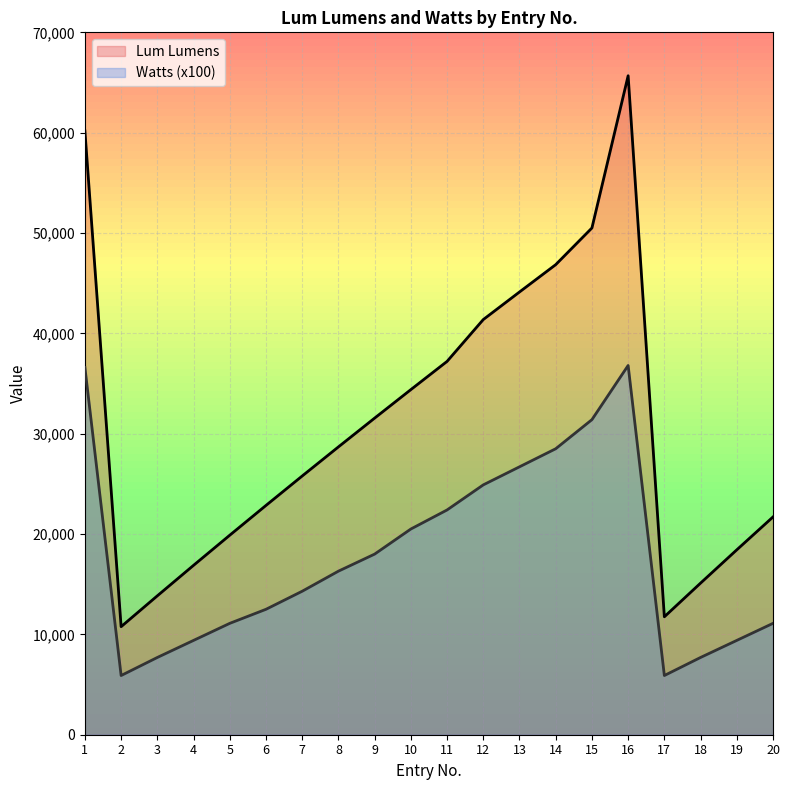

What is the highest value of the Lum Lumens series?

65674